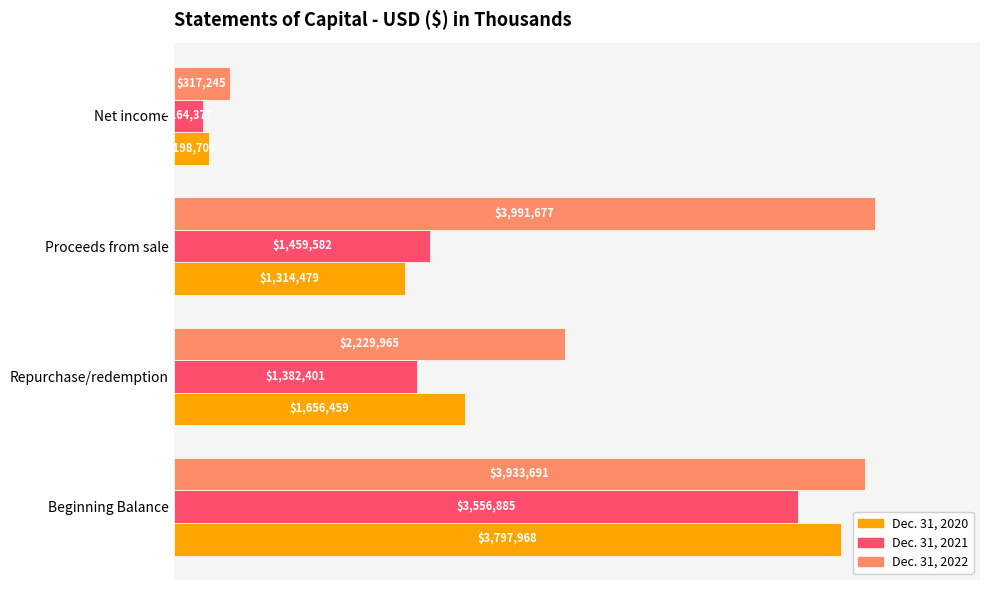

What are all the series names shown in the legend?

Dec. 31, 2020, Dec. 31, 2021, Dec. 31, 2022